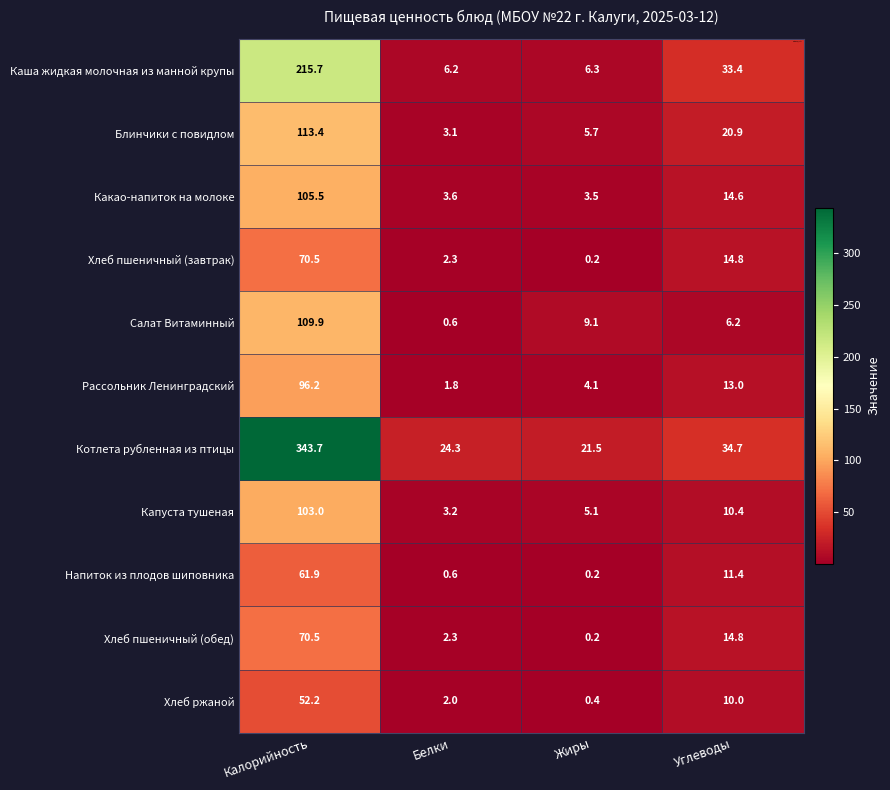

Which series has the largest total across all categories?

Котлета рубленная из птицы